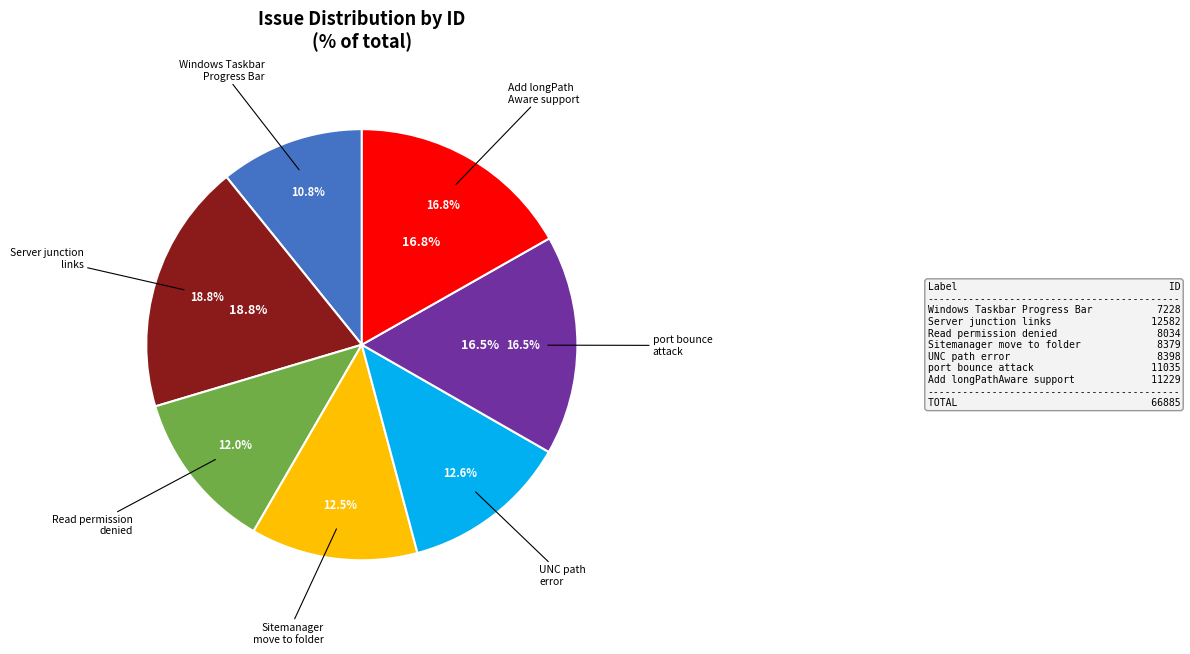

True or false: UNC path error accounts for 13% of the total.

True